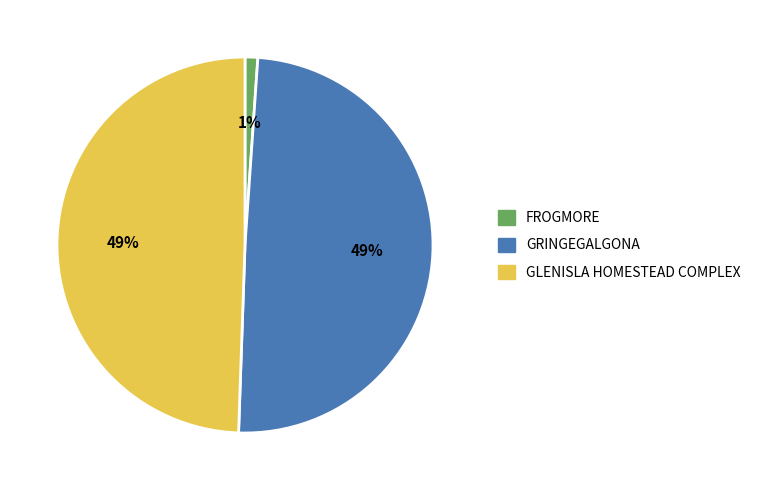

Does GRINGEGALGONA represent more than half of the total?

No